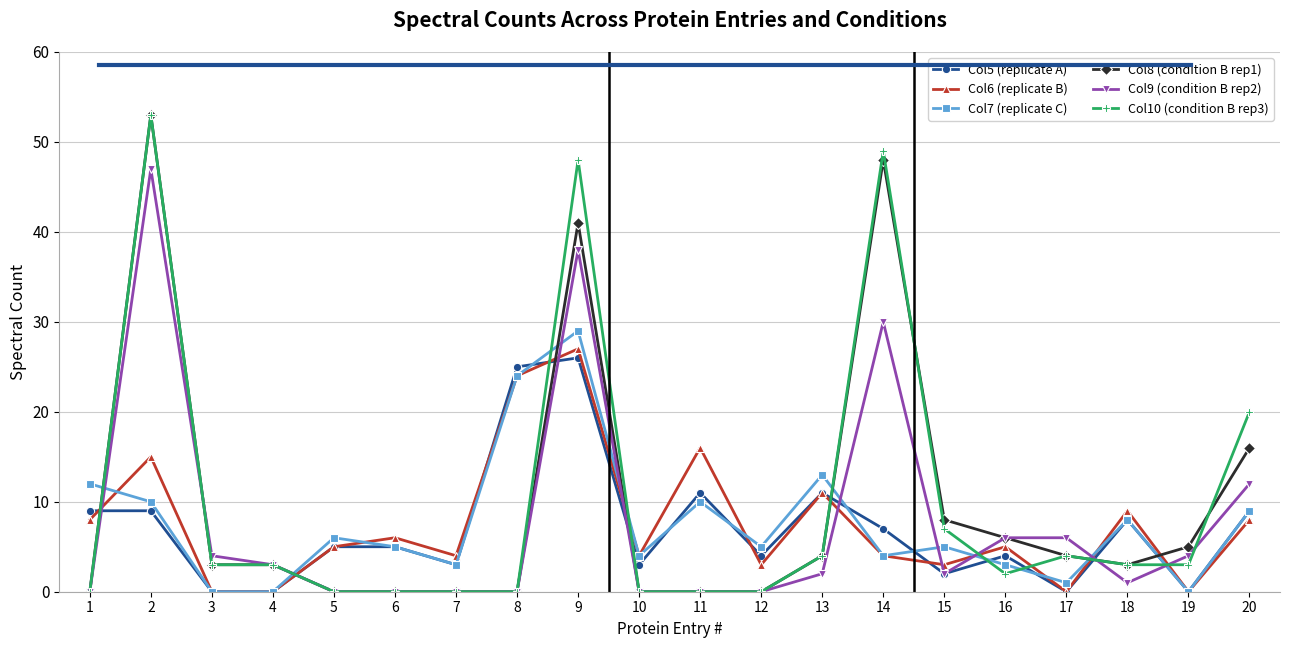

What are all the series names shown in the legend?

Col5 (replicate A), Col6 (replicate B), Col7 (replicate C), Col8 (condition B rep1), Col9 (condition B rep2), Col10 (condition B rep3)